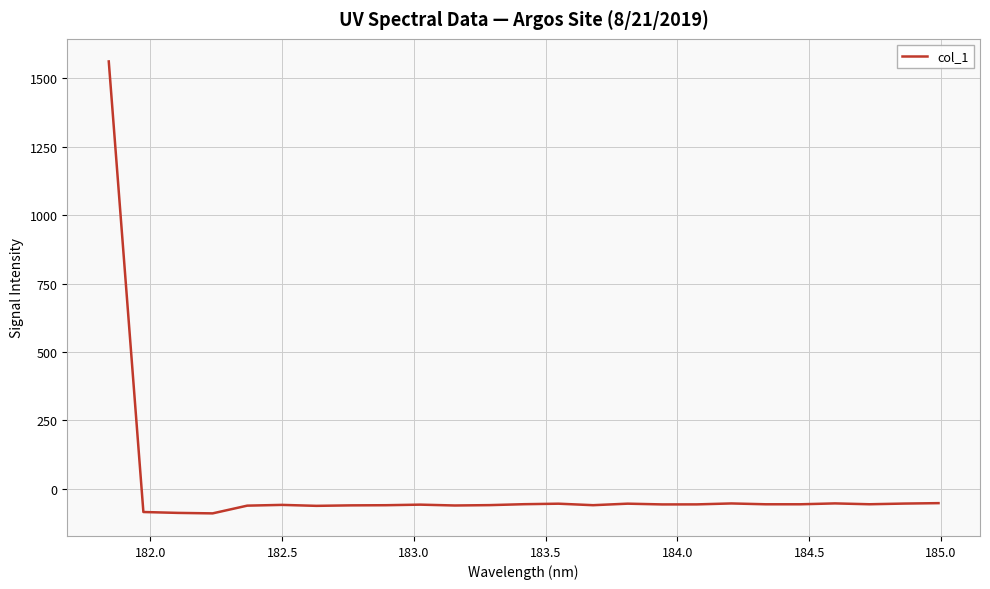

What is the smallest value displayed?

-90.2